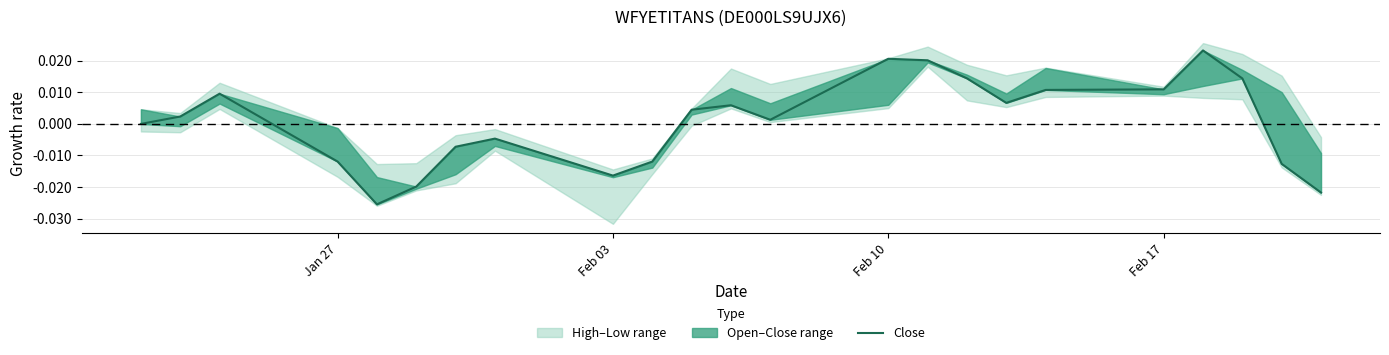

The chart shows a value of -0.0 at Feb 03. True or false?

False